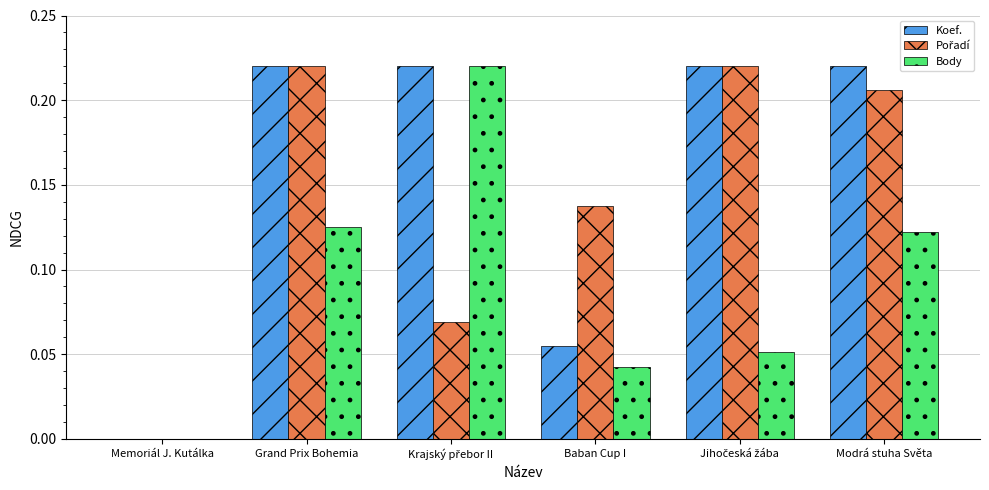

Which series has the largest total across all categories?

Koef.